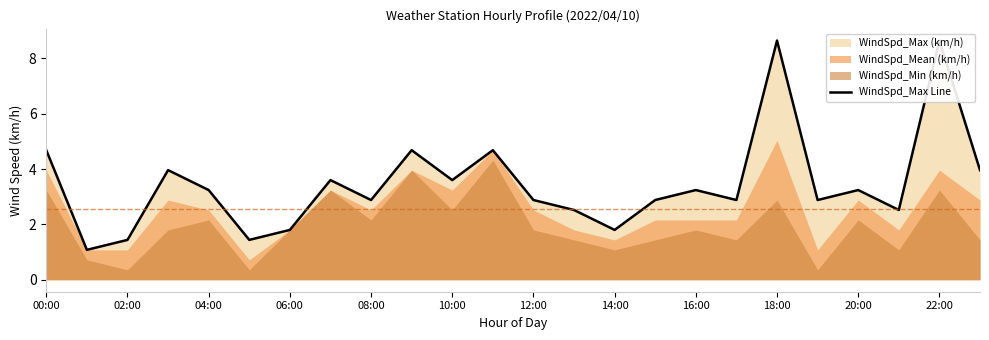

Is it true that the value at 04:00 is 1.8?

False